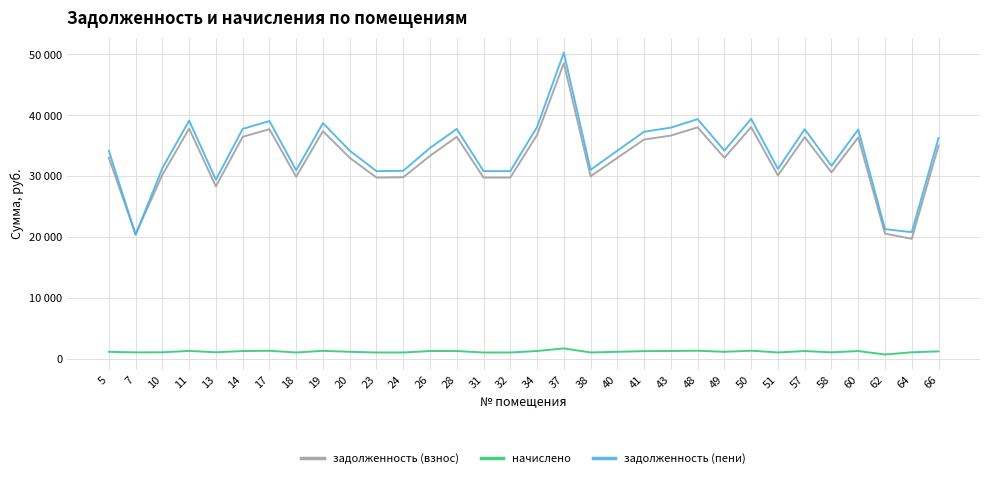

Where is the first local minimum for задолженность (пени)?

7